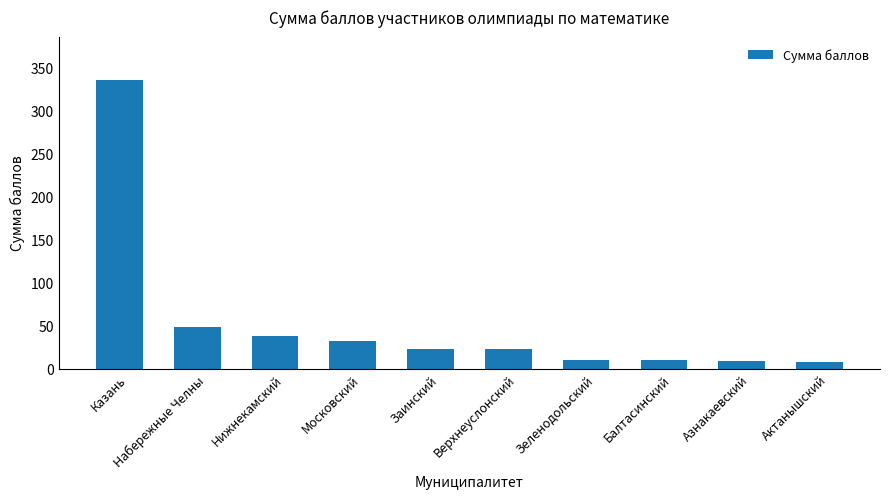

What is the label of the 6th bar from the left?

Верхнеуслонский